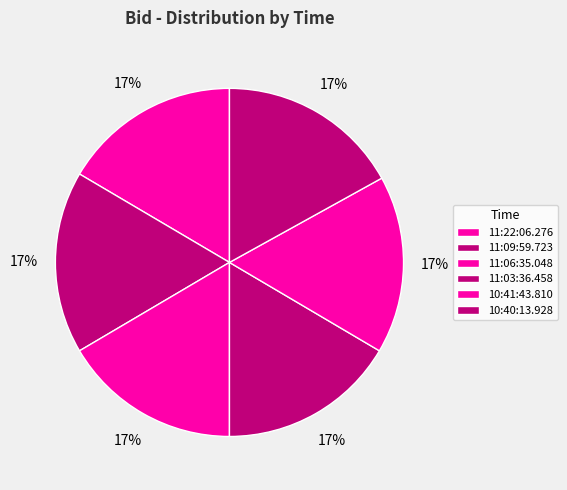

True or false: 11:09:59.723 accounts for 17% of the total.

True